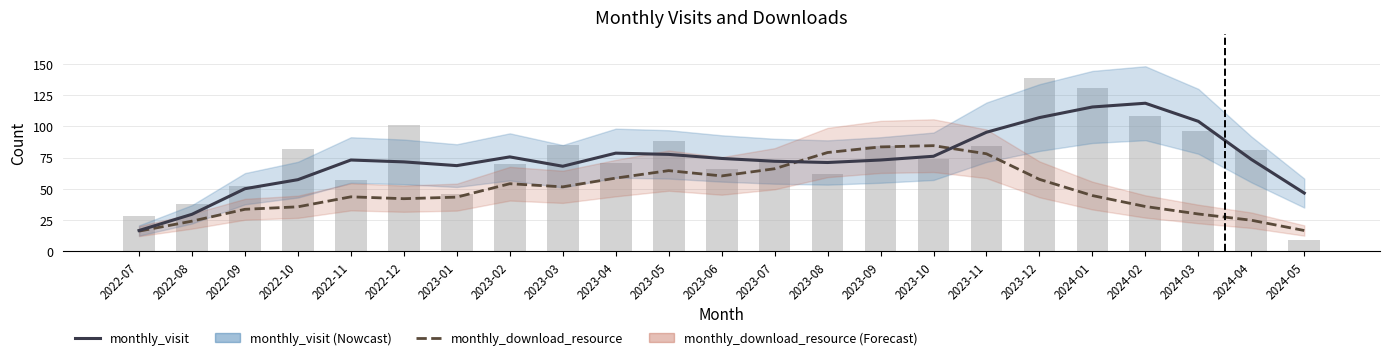

Between 2023-06 and 2023-12, which series saw the biggest shift?

monthly_visit